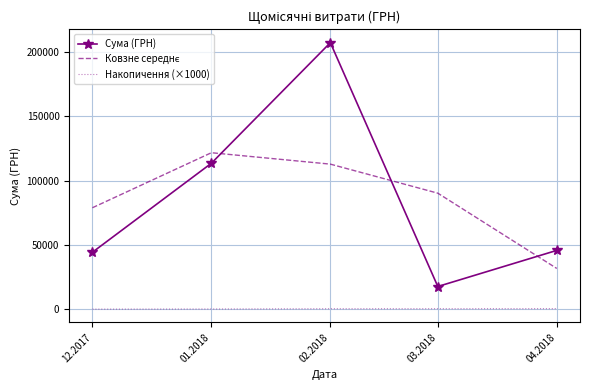

What is the difference between the maximum and minimum values in the Сума (ГРН) series?

189575.0